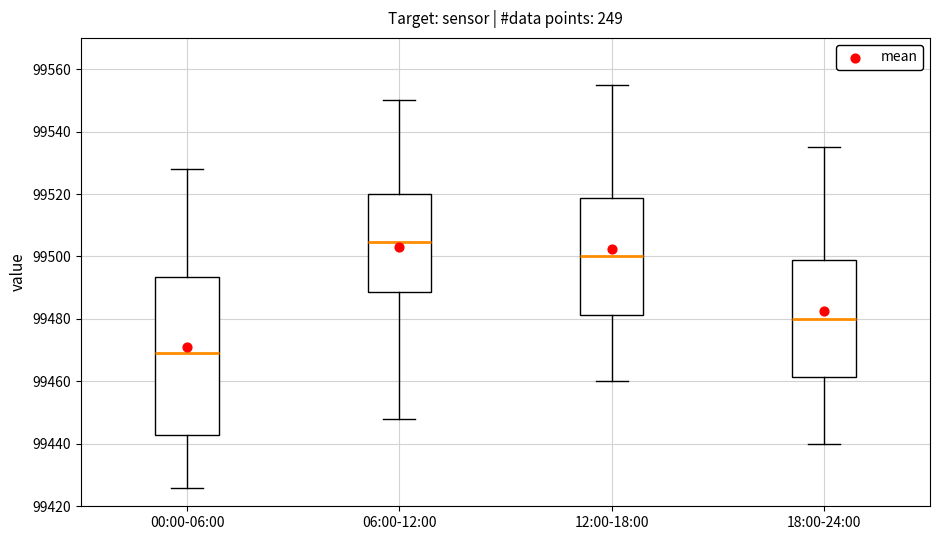

Comparing the boxes themselves (not the whiskers), which one is the tallest?

00:00-06:00